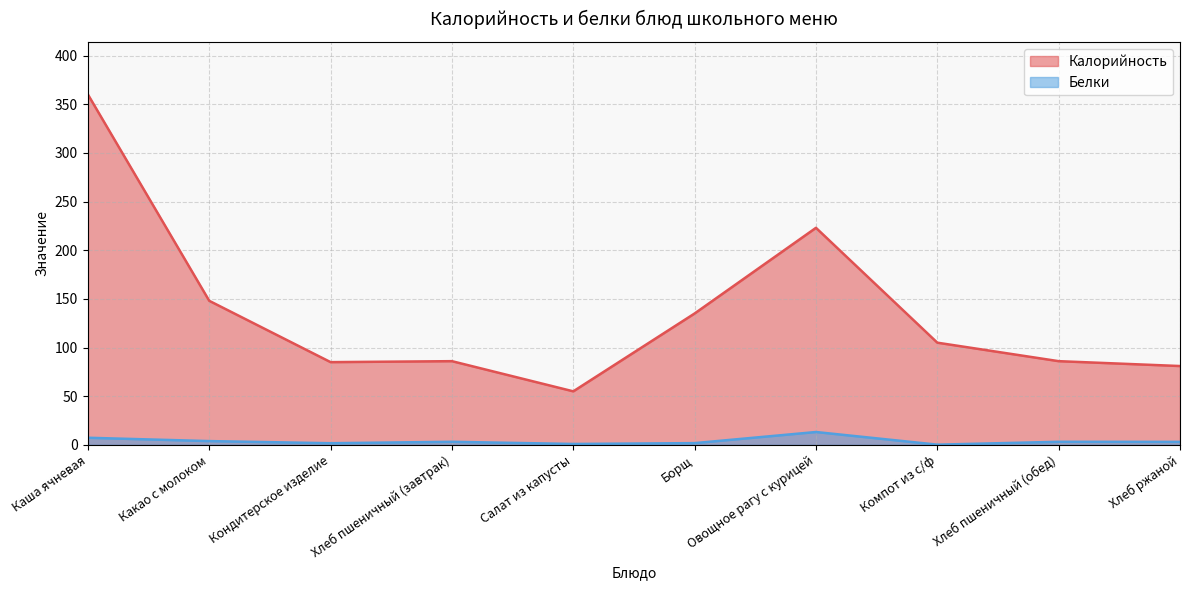

True or false: Калорийность has a value of 135.0 at Борщ.

True